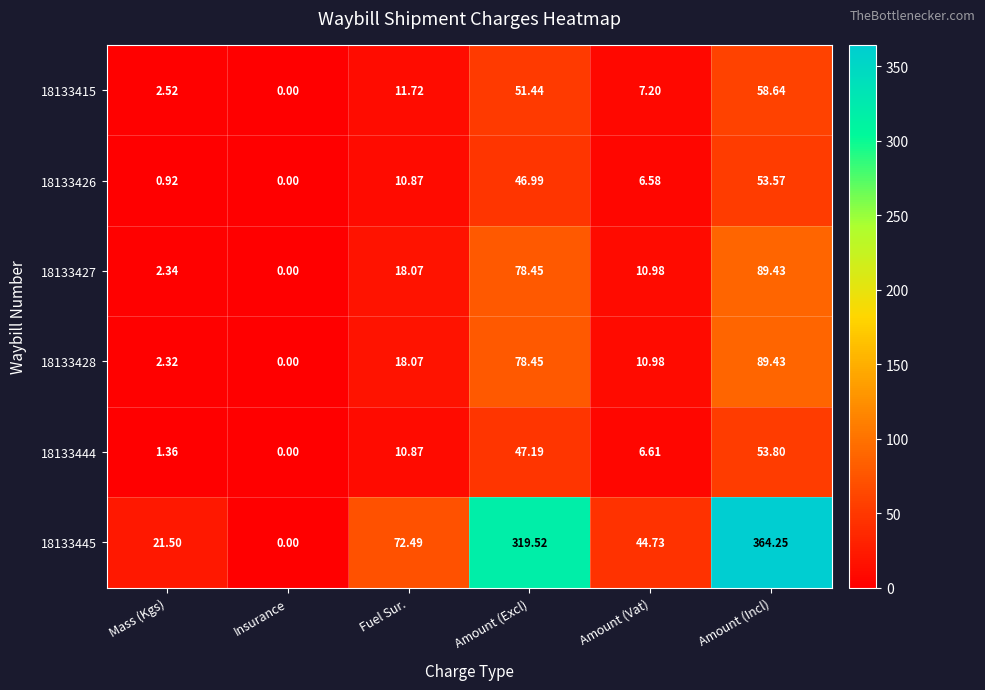

Where does the 18133415 series first go above 11?

Fuel Sur.